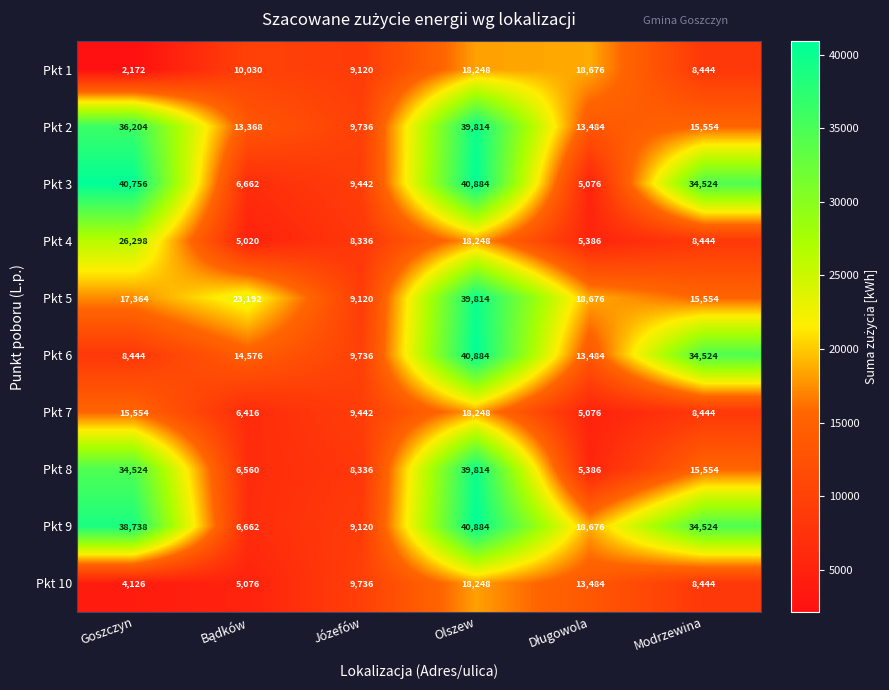

Which series has the largest total across all categories?

Pkt 9